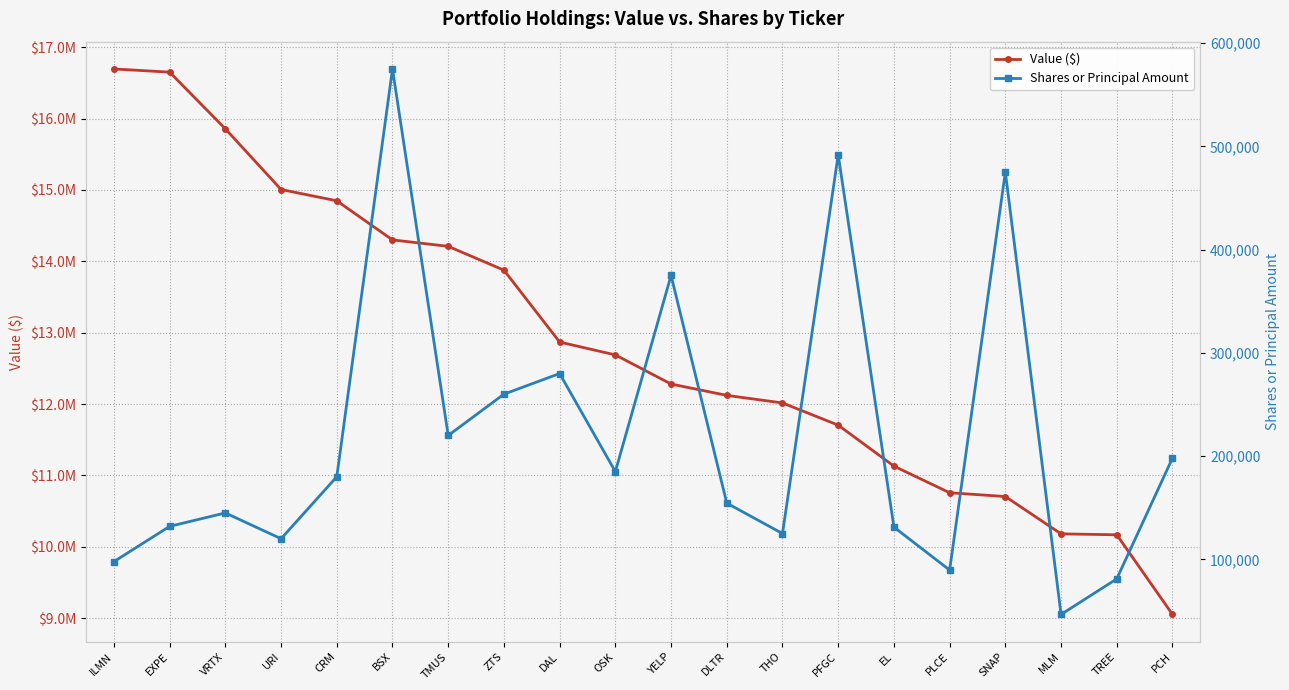

Which category has the highest value in the Shares or Principal Amount series?

BSX